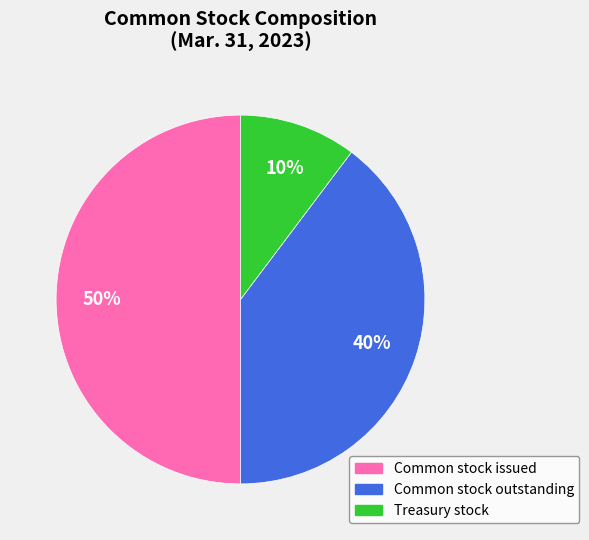

How many segments does this pie chart have?

3